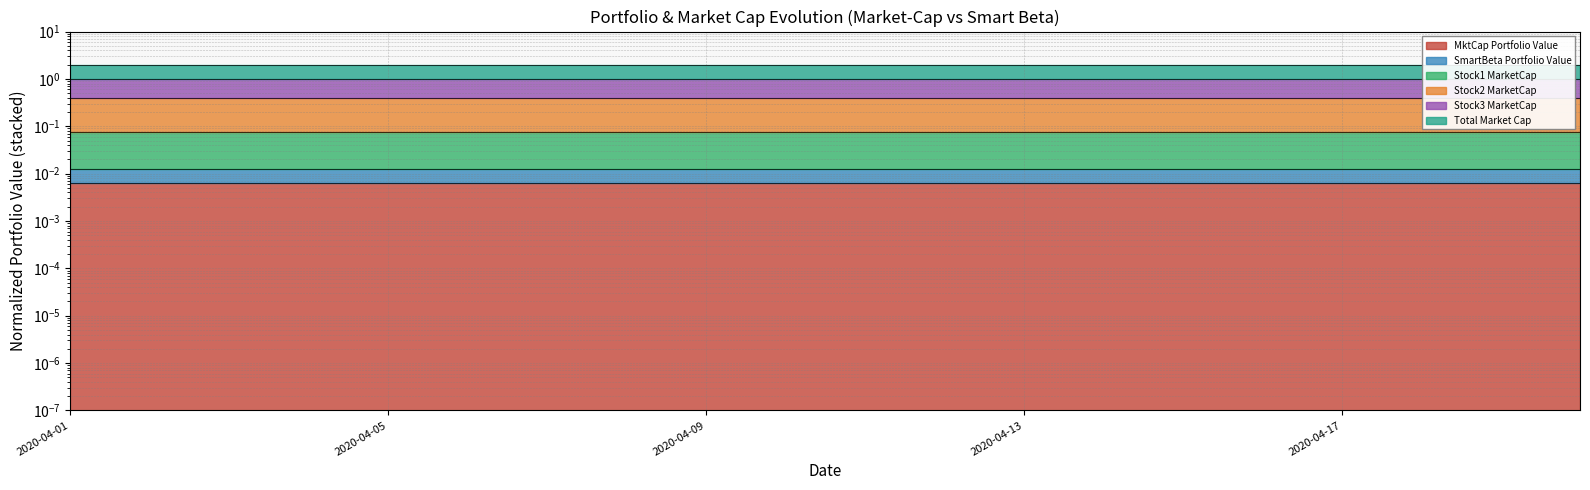

True or false: Total Market Cap and MktCap Portfolio Value intersect in this chart.

False